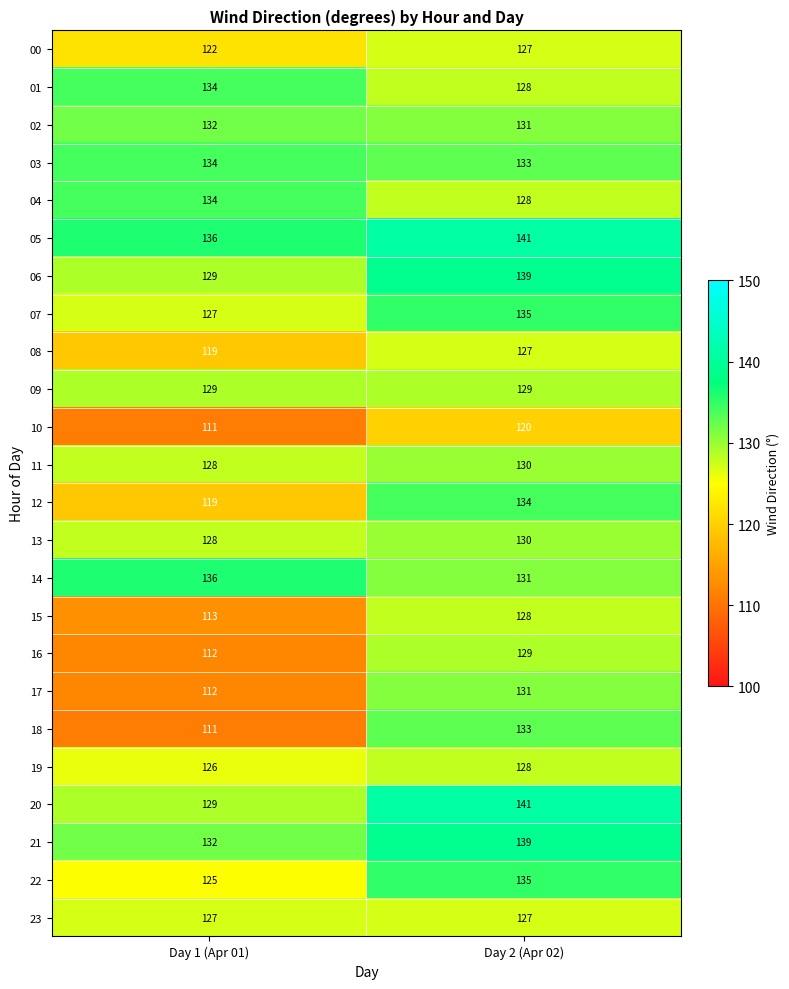

Is the value of 04 at Day 1 (Apr 01) greater than the value of 02 at Day 2 (Apr 02)?

Yes